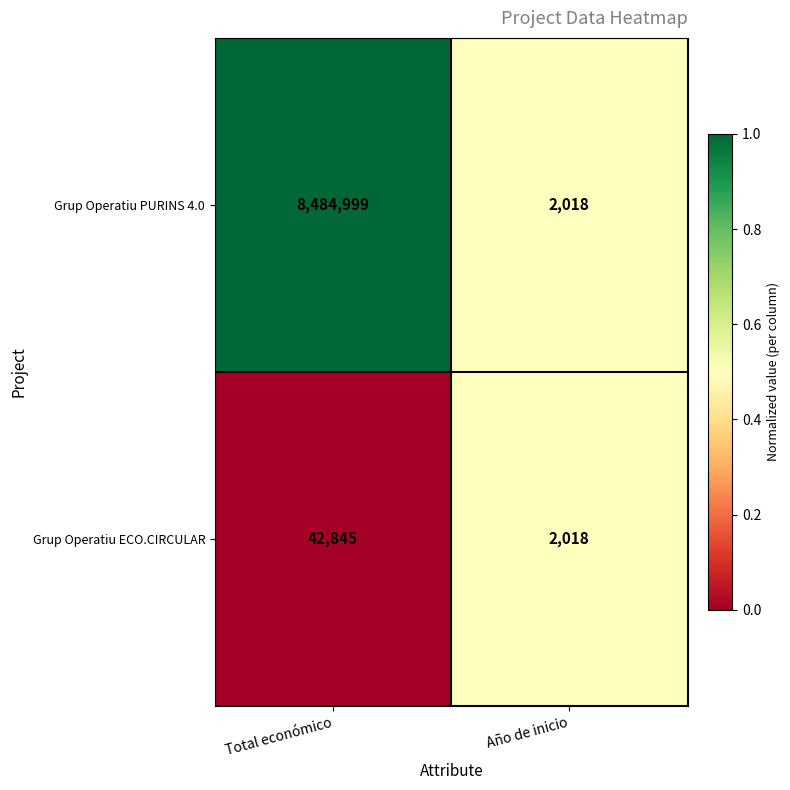

Reading right to left, what are all the values shown in this chart?

Grup Operatiu PURINS 4.0: Año de inicio=2018	Total económico=8484999
Grup Operatiu ECO.CIRCULAR: Año de inicio=2018	Total económico=42845